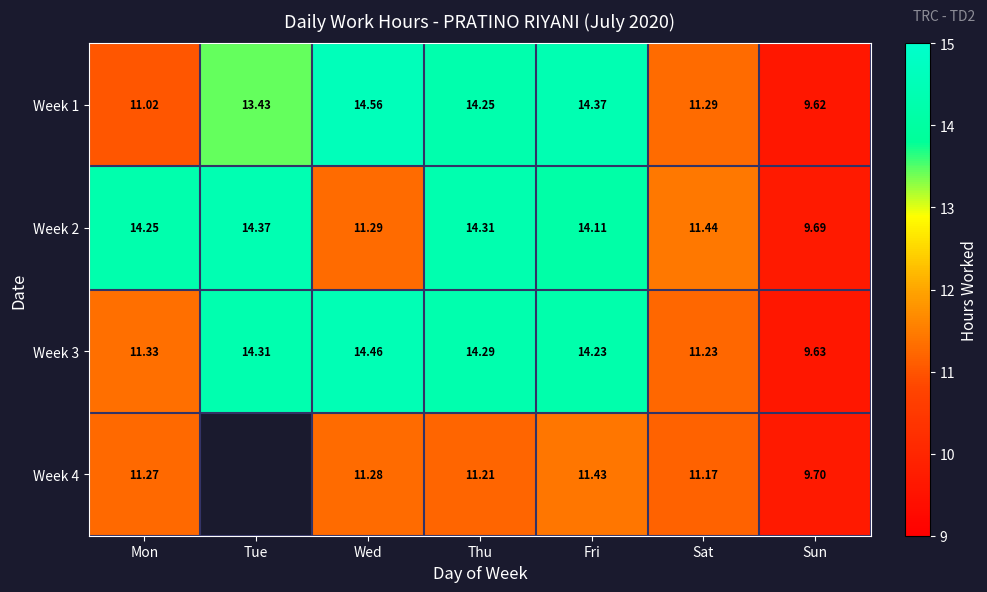

At Fri, list the series in order from smallest to largest.

Week 4, Week 2, Week 3, Week 1